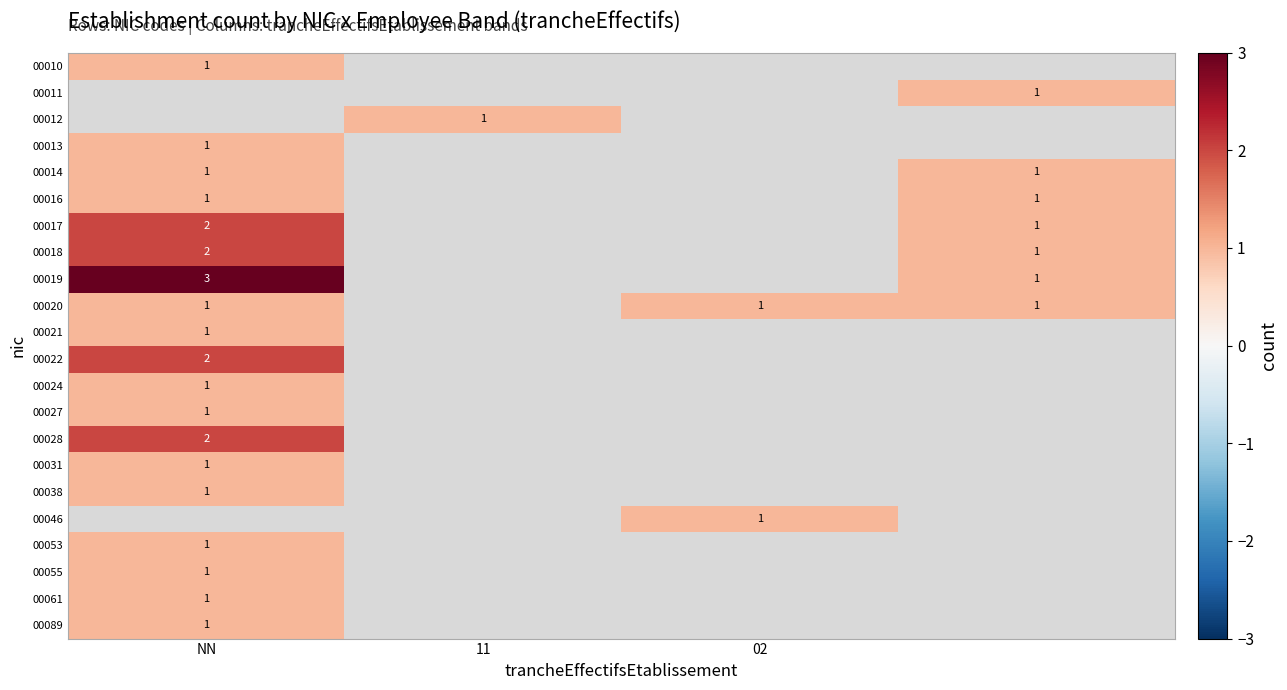

What is the minimum value shown in the chart?

1.0